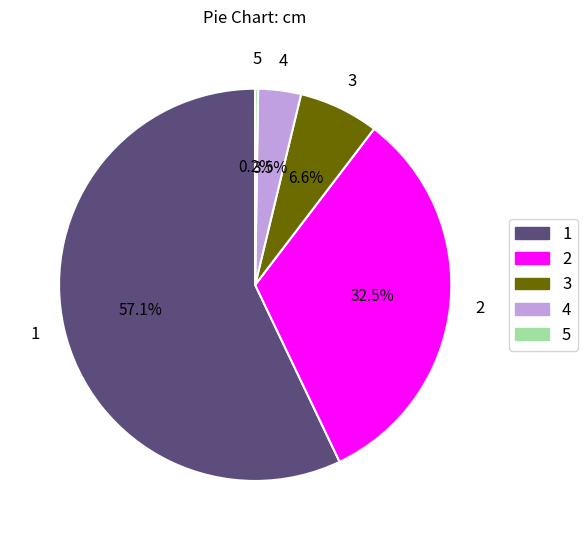

True or false: 3 accounts for 7% of the total.

True